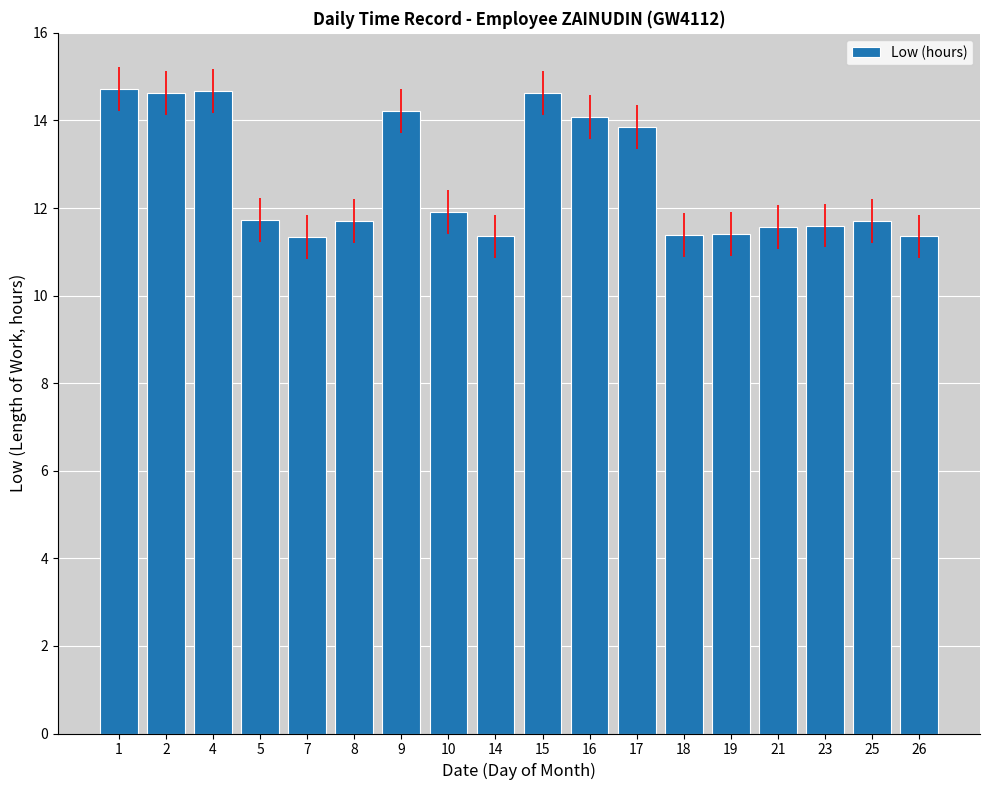

Between 9 and 16, which is larger?

9